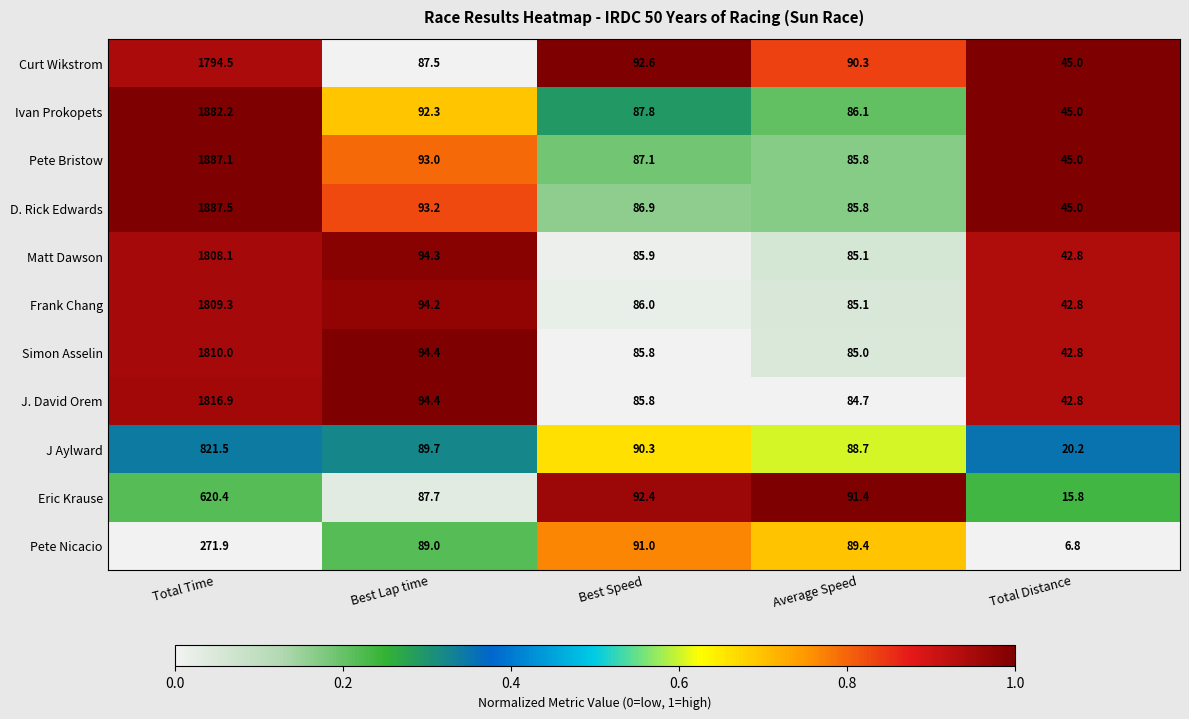

Which label corresponds to the largest value in the chart?

Total Time